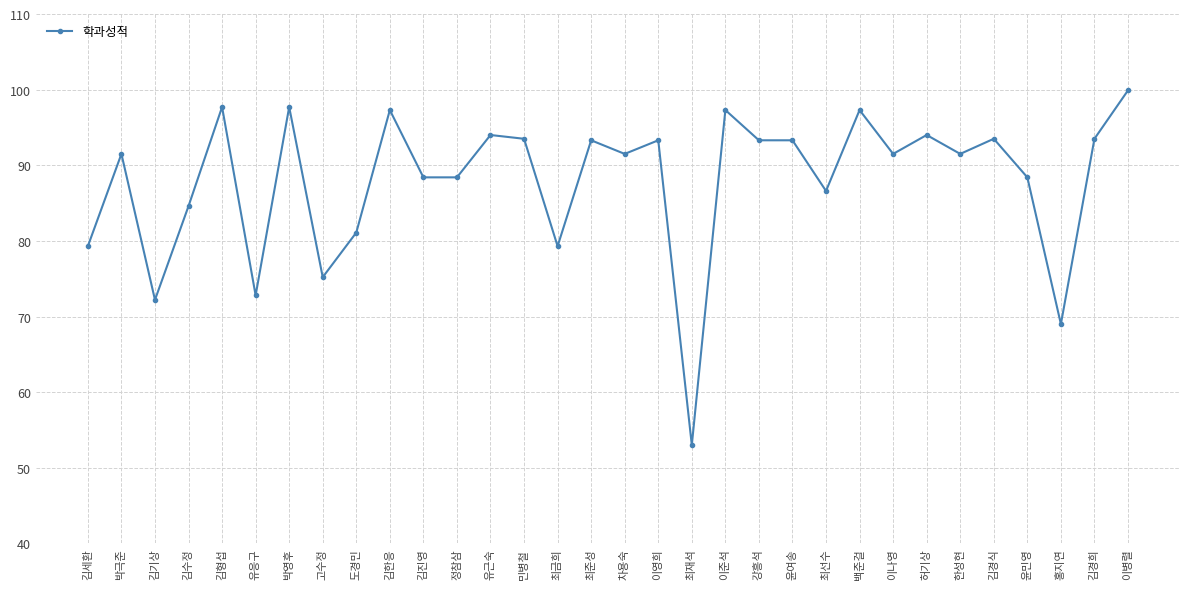

The value at 이준석 is 159.9. True or false?

False